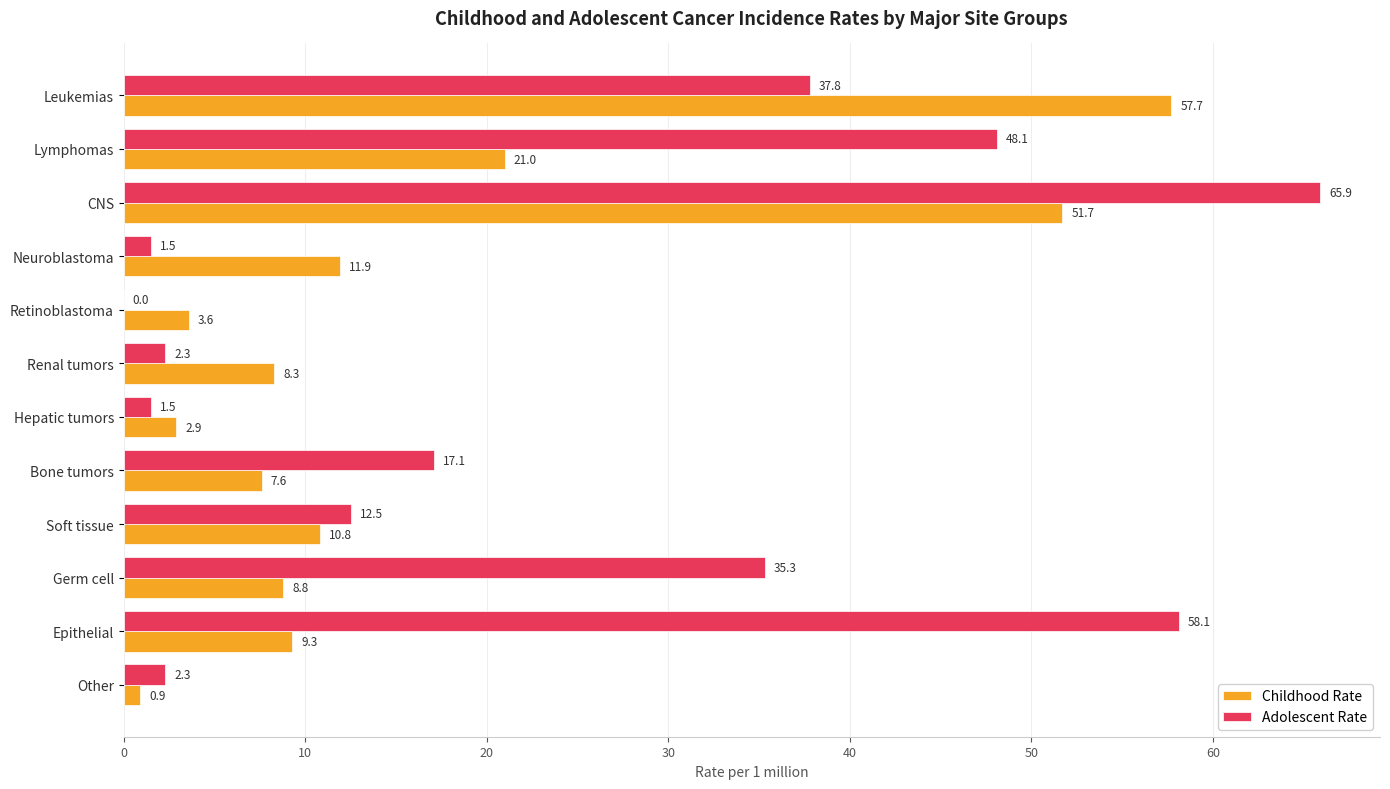

Where is Childhood Rate nearest to the value 29?

Lymphomas